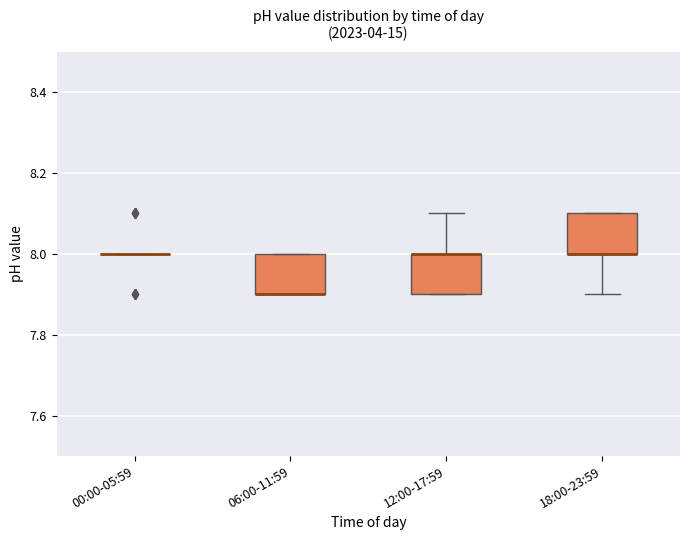

Reading left to right, transcribe this box plot: for each box, give where its median line is, the range the box spans, and where its two whiskers end, as read against the y-axis. The values are not printed on the chart, so give them approximately, as read against the axis.

00:00-05:59: box collapsed to a line at 8.0, whiskers 8.0 to 8.0
06:00-11:59: median 7.9 (drawn on the box's lower edge), box 7.9 to 8.0, whiskers 7.9 to 8.0
12:00-17:59: median 8.0 (drawn on the box's upper edge), box 7.9 to 8.0, whiskers 7.9 to 8.1
18:00-23:59: median 8.0 (drawn on the box's lower edge), box 8.0 to 8.1, whiskers 7.9 to 8.1